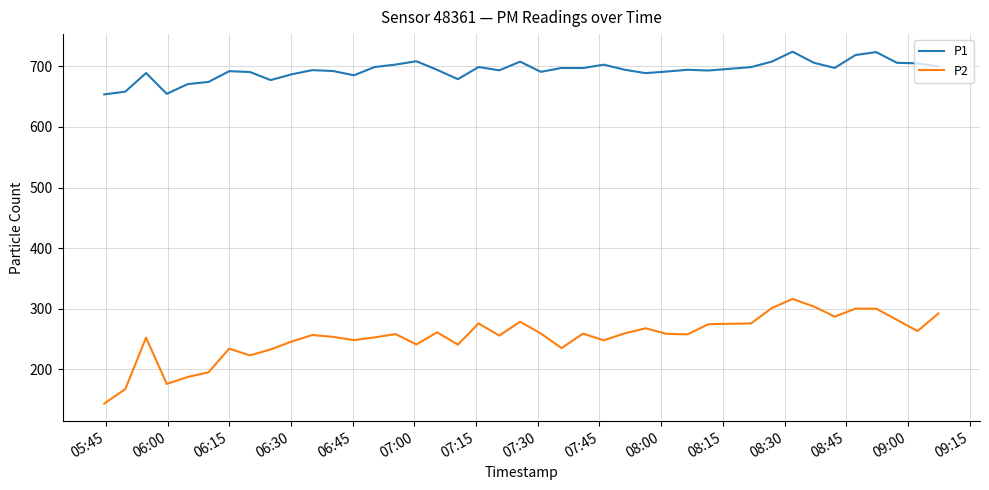

Which series has the largest total across all categories?

P1